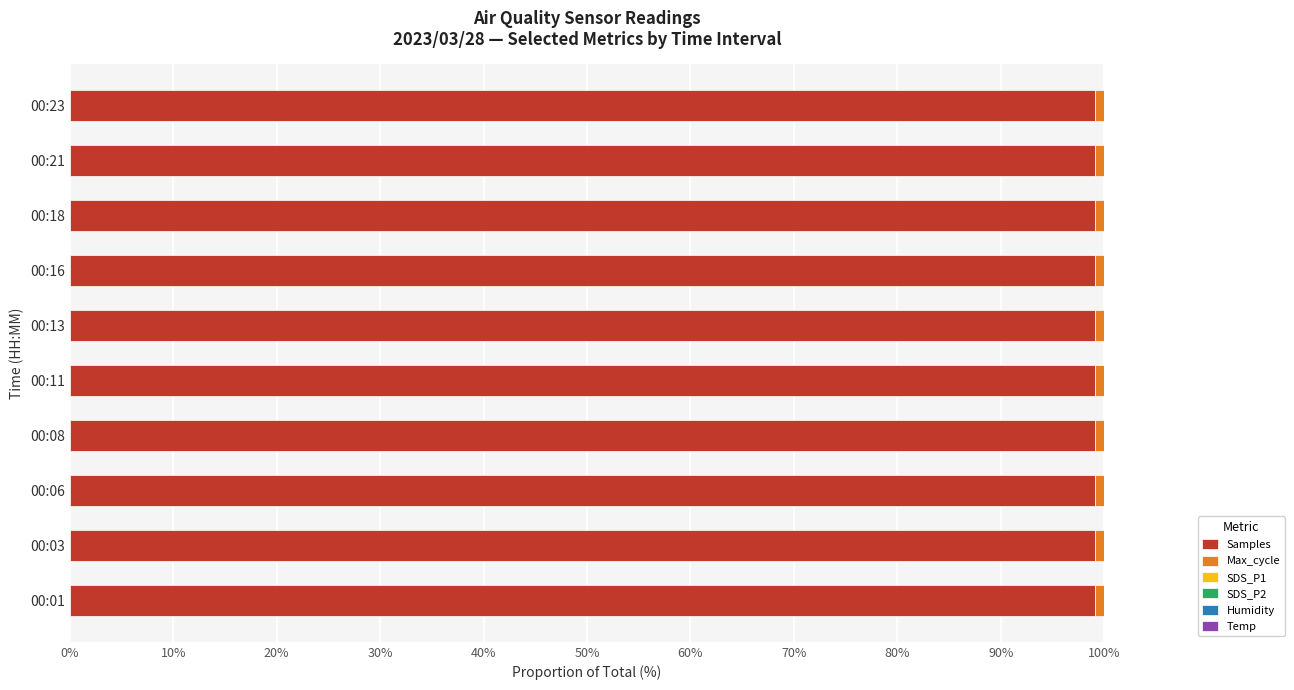

Is it true that Samples equals 99.1 at 00:16?

True